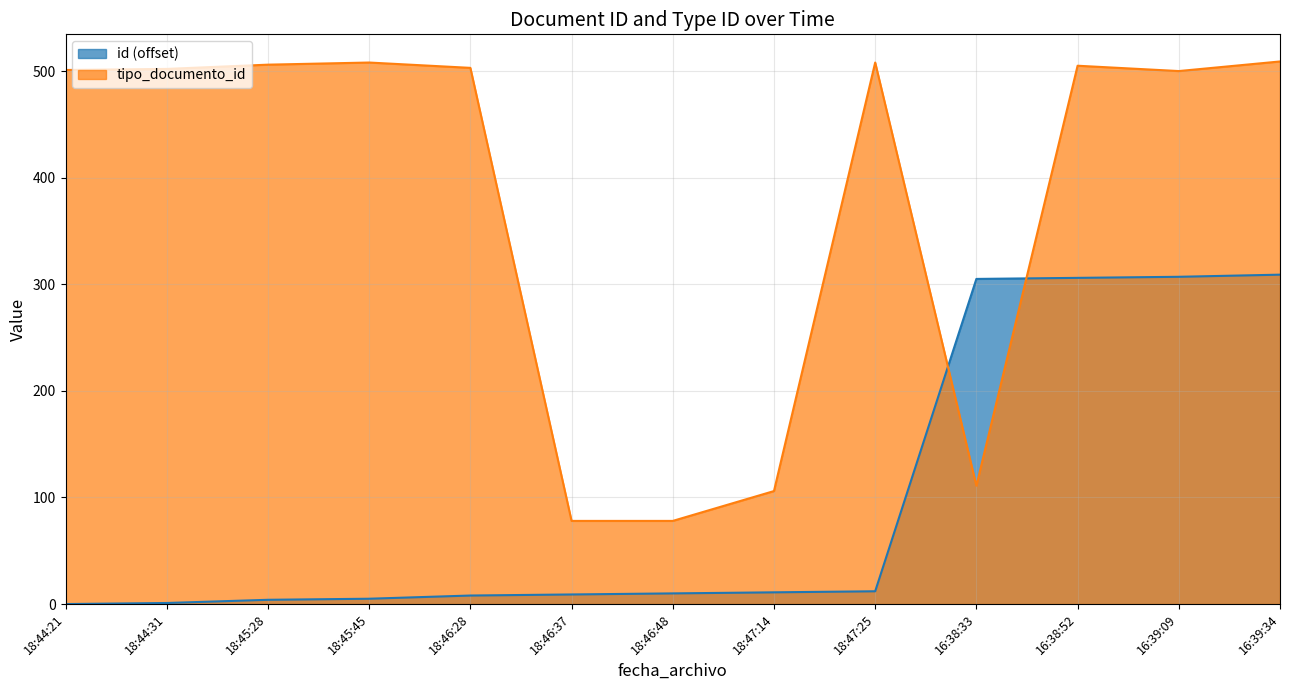

What is the spread (max minus min) of values at 18:46:28?

495